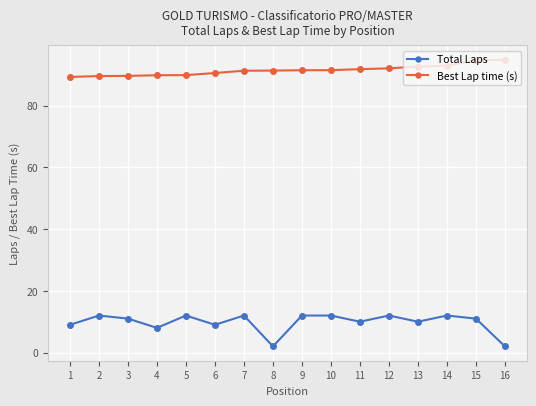

At which label does Total Laps first exceed 11?

2